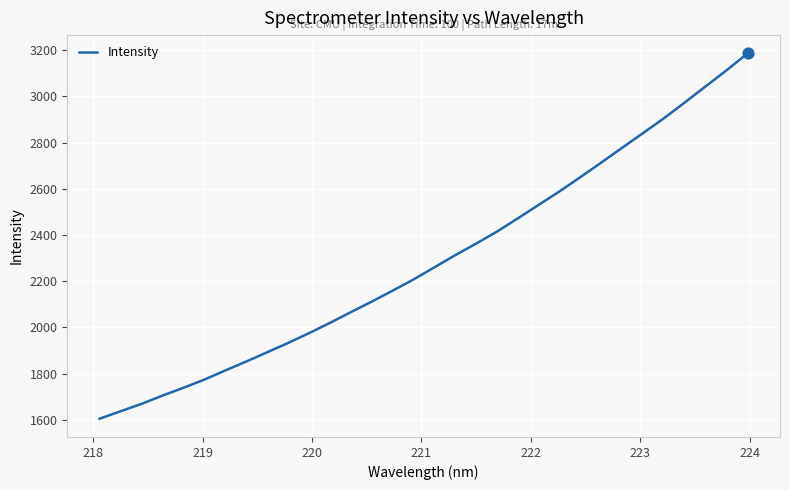

What is the minimum value shown in the chart?

1604.7